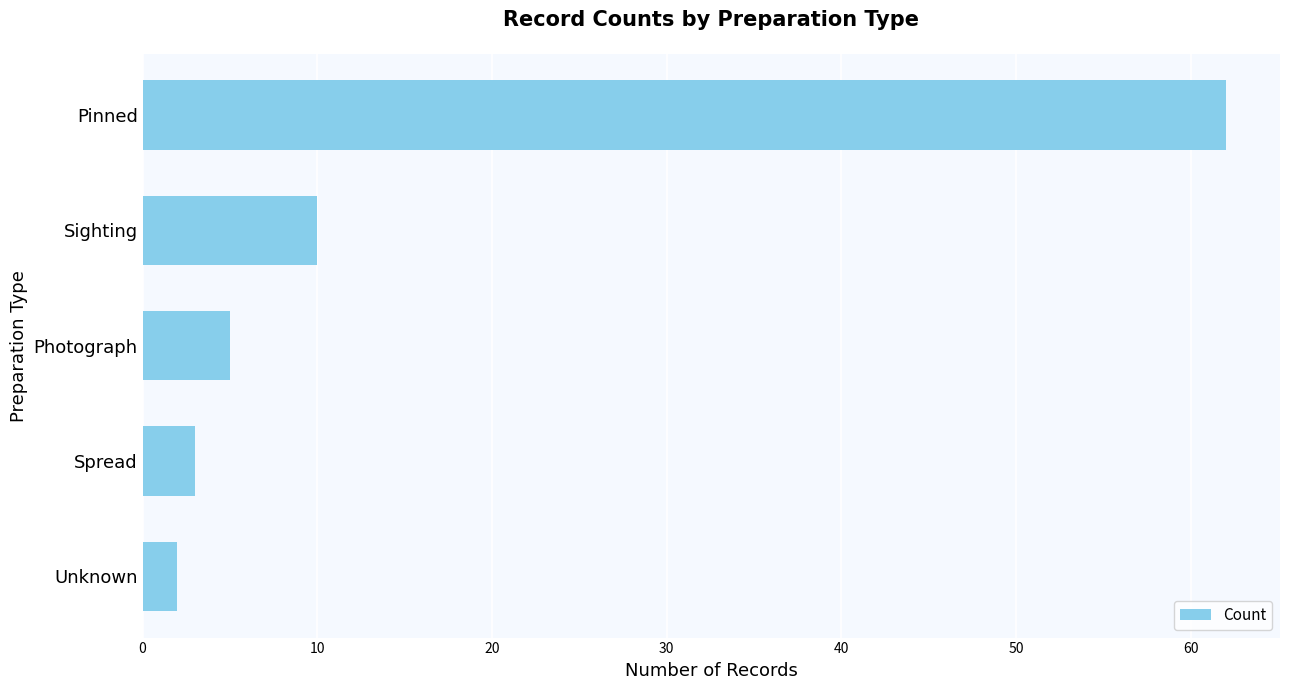

Does the chart contain stacked bars?

No